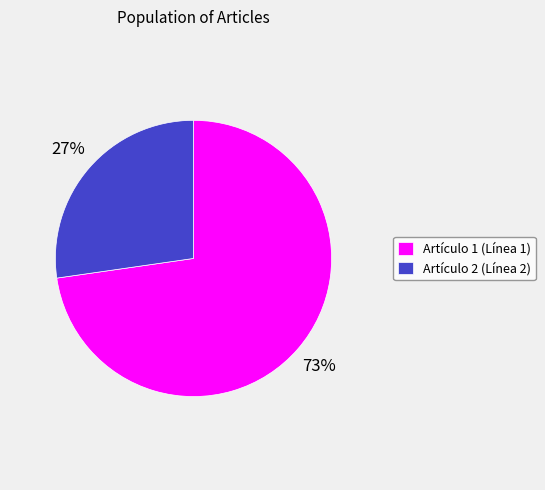

Do Artículo 2 (Línea 2) and Artículo 1 (Línea 1) together represent more than half of the pie?

Yes